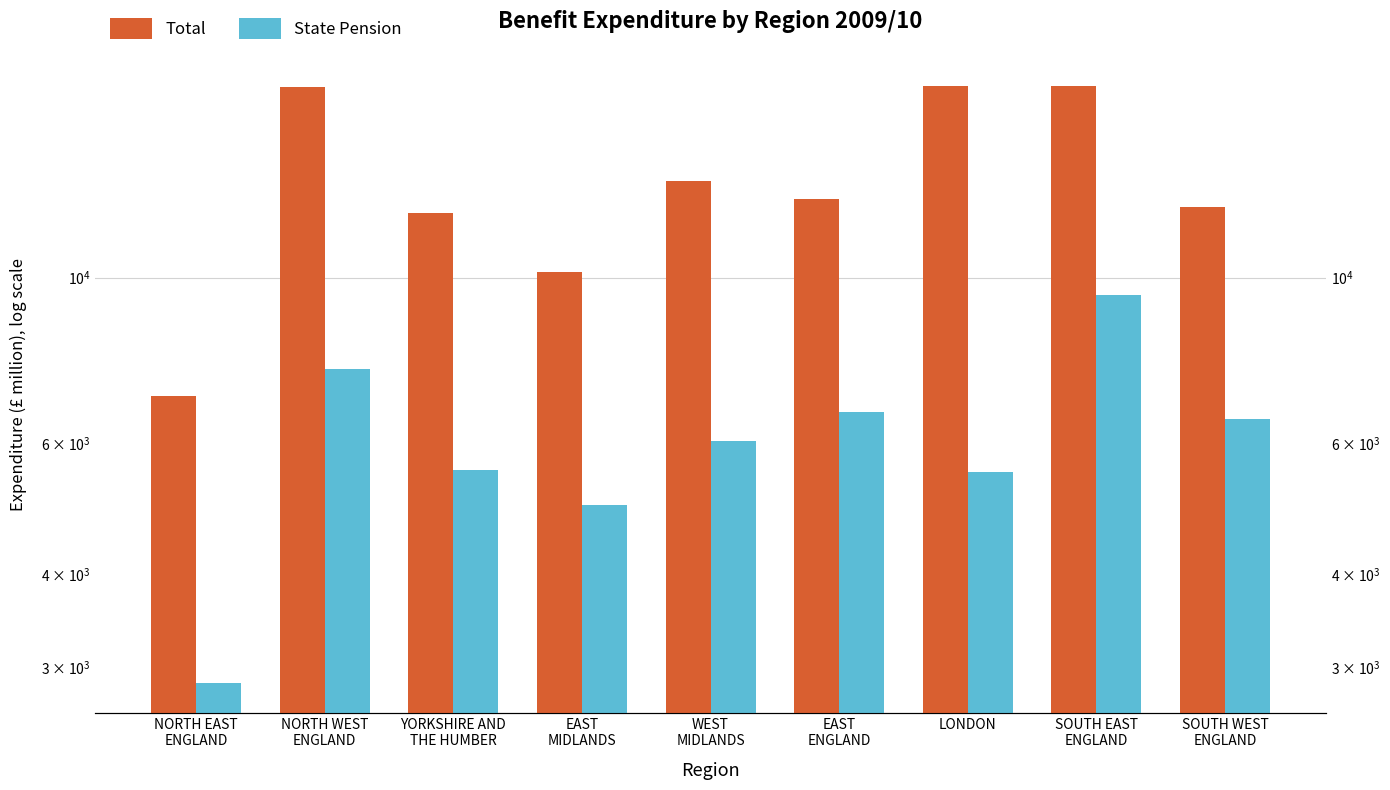

What position from the right is WEST
MIDLANDS?

5